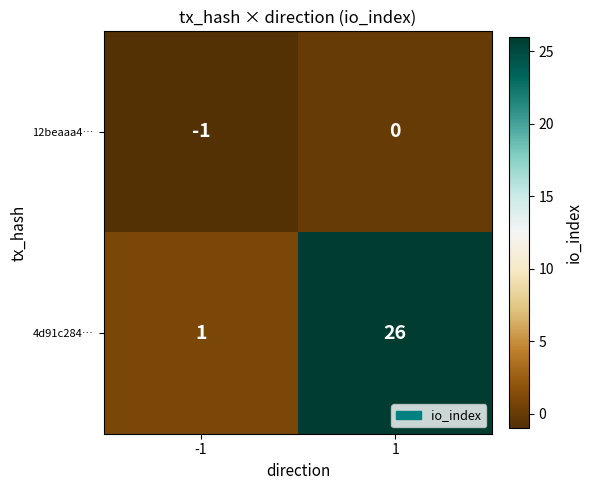

At how many categories does at least one series exceed 0?

2